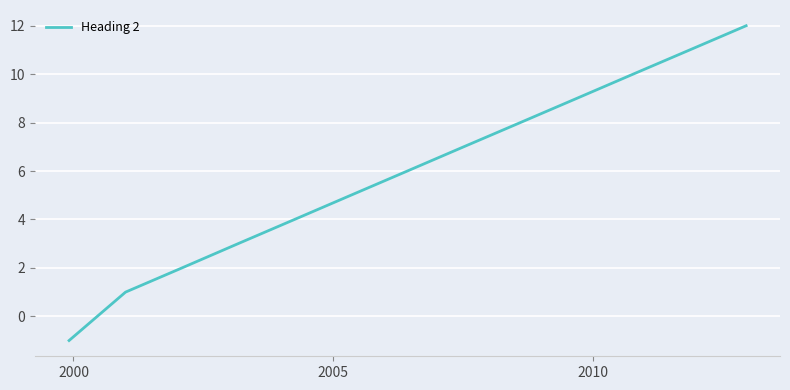

How many positive values are there?

12